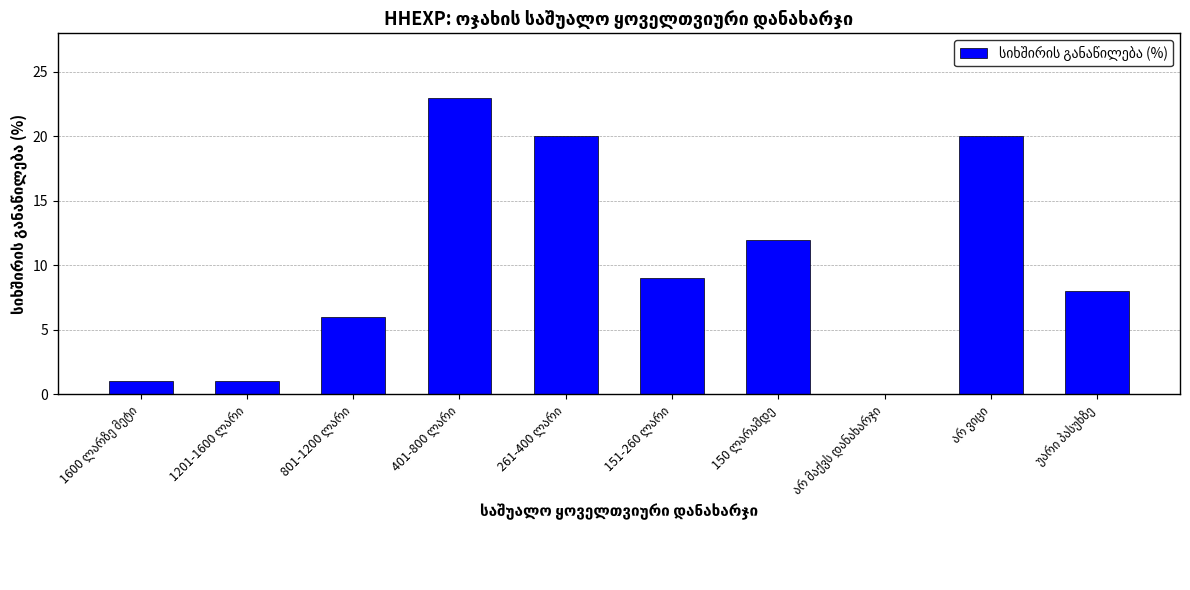

Are the bars horizontal?

No